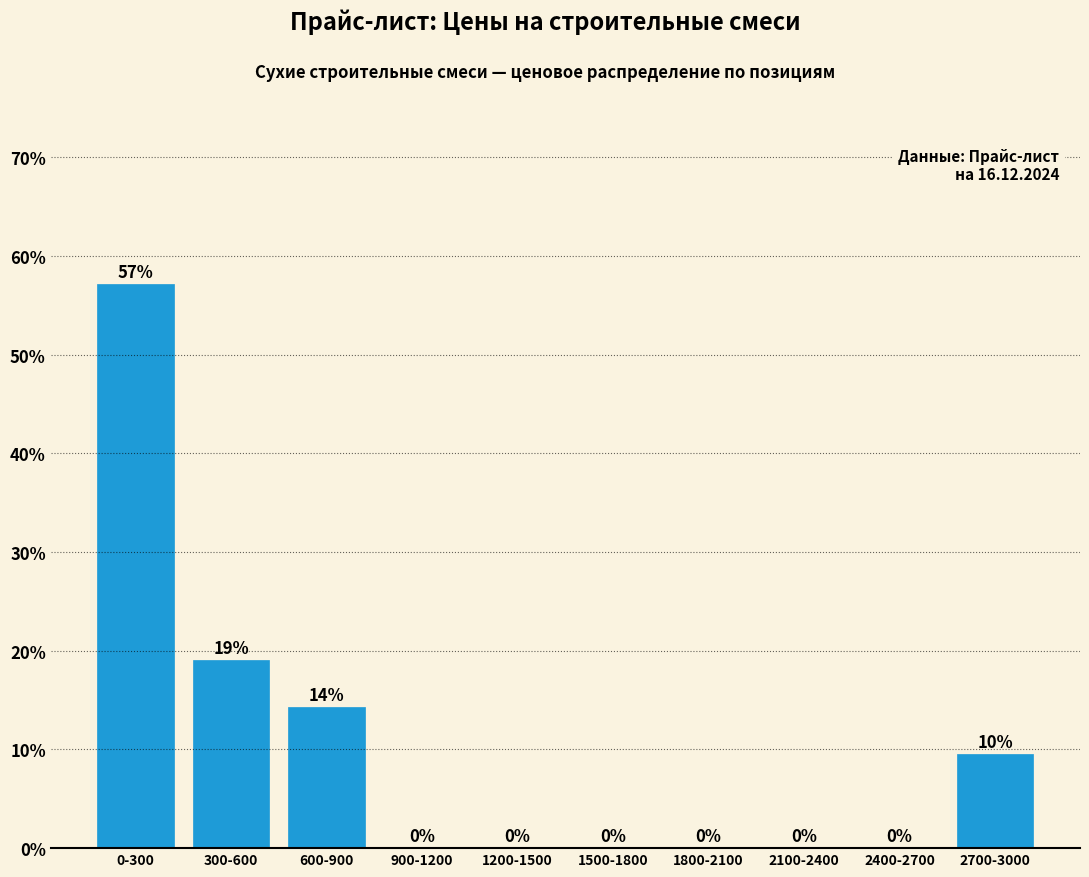

What is the sum of all values?

100.0